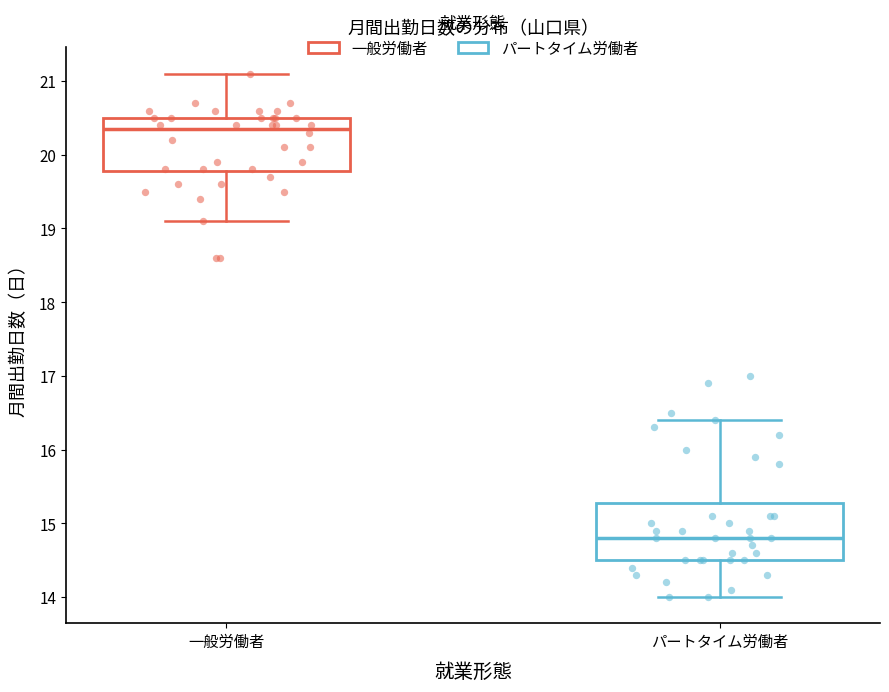

Where is the lower edge of the box for 一般労働者 on the y-axis? The values are not printed on the chart, so give them approximately, as read against the axis.

19.8